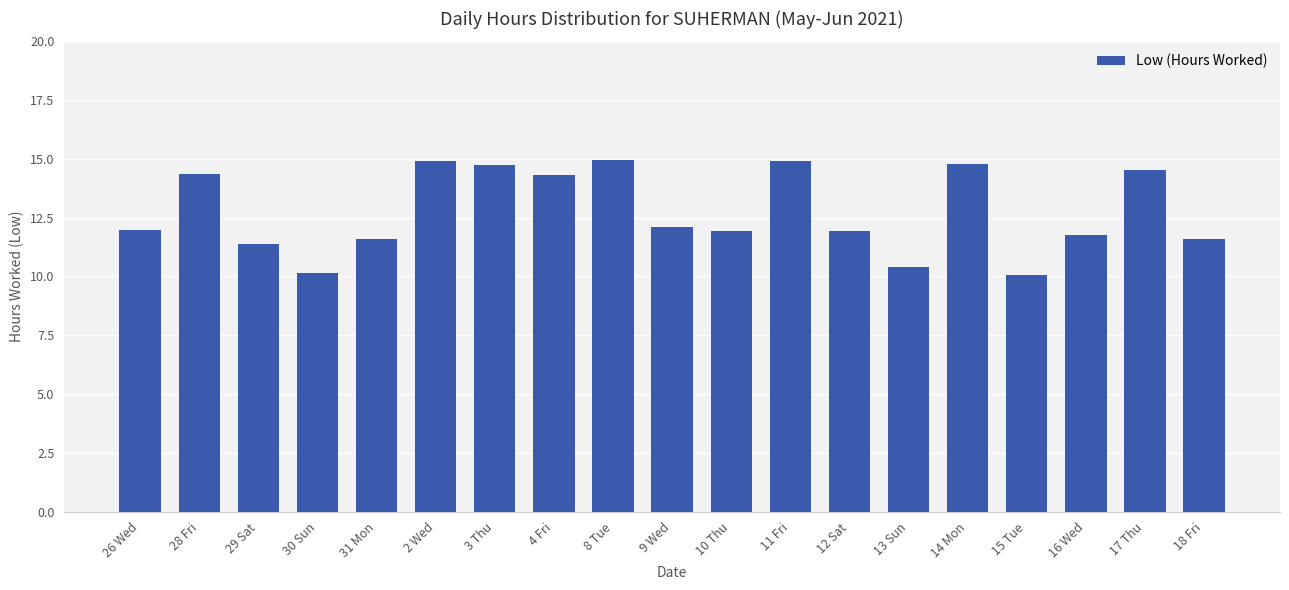

Is it true that the value at 16 Wed is 7.5?

False